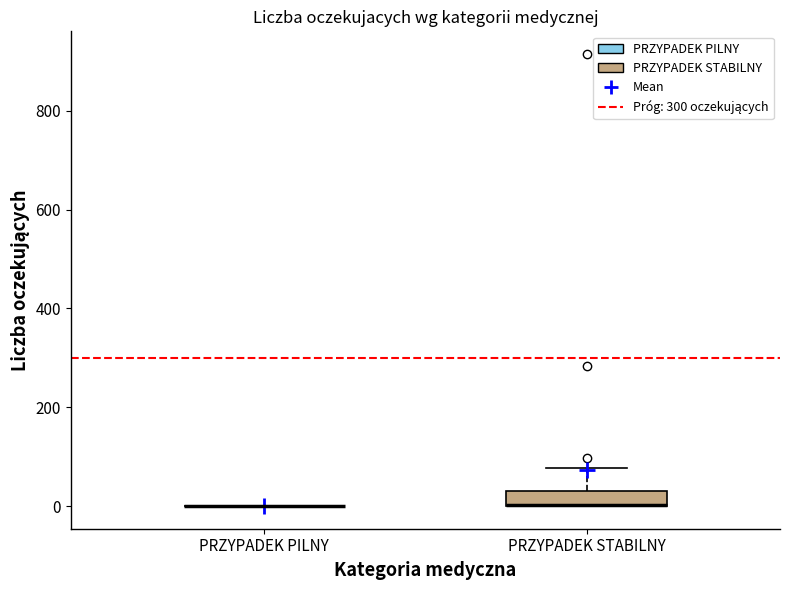

Reading left to right, read every box against the y-axis: the position of its median line, the range the box covers, and the ends of its whiskers. The values are not printed on the chart, so give them approximately, as read against the axis.

PRZYPADEK PILNY: box collapsed to a line at 0, whiskers 0 to 0
PRZYPADEK STABILNY: median 0 (drawn on the box's lower edge), box 0 to 40, whiskers 0 to 80